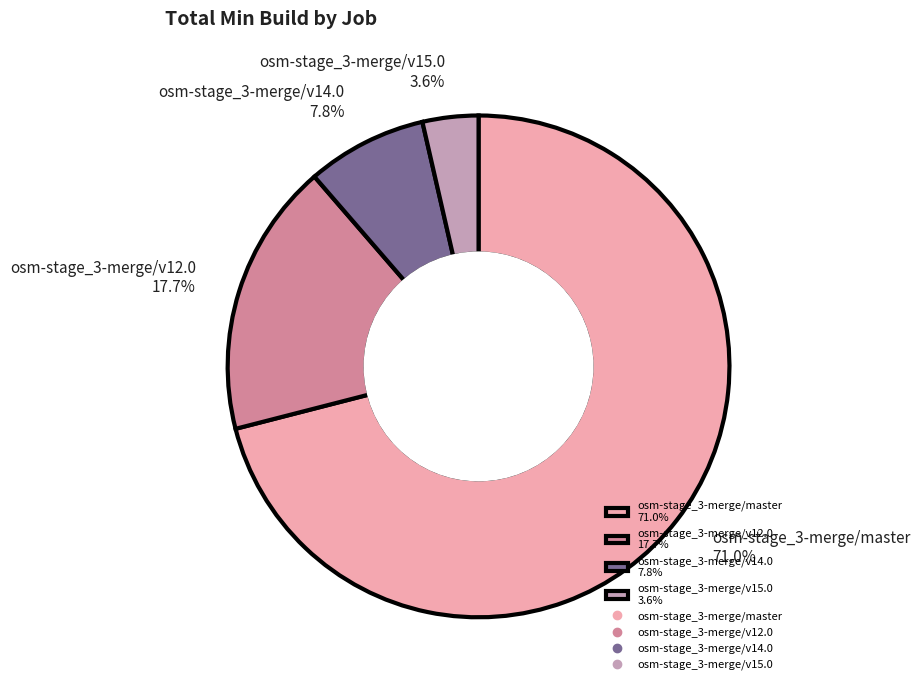

What percentage is NOT represented by osm-stage_3-merge/v14.0?

92.2%